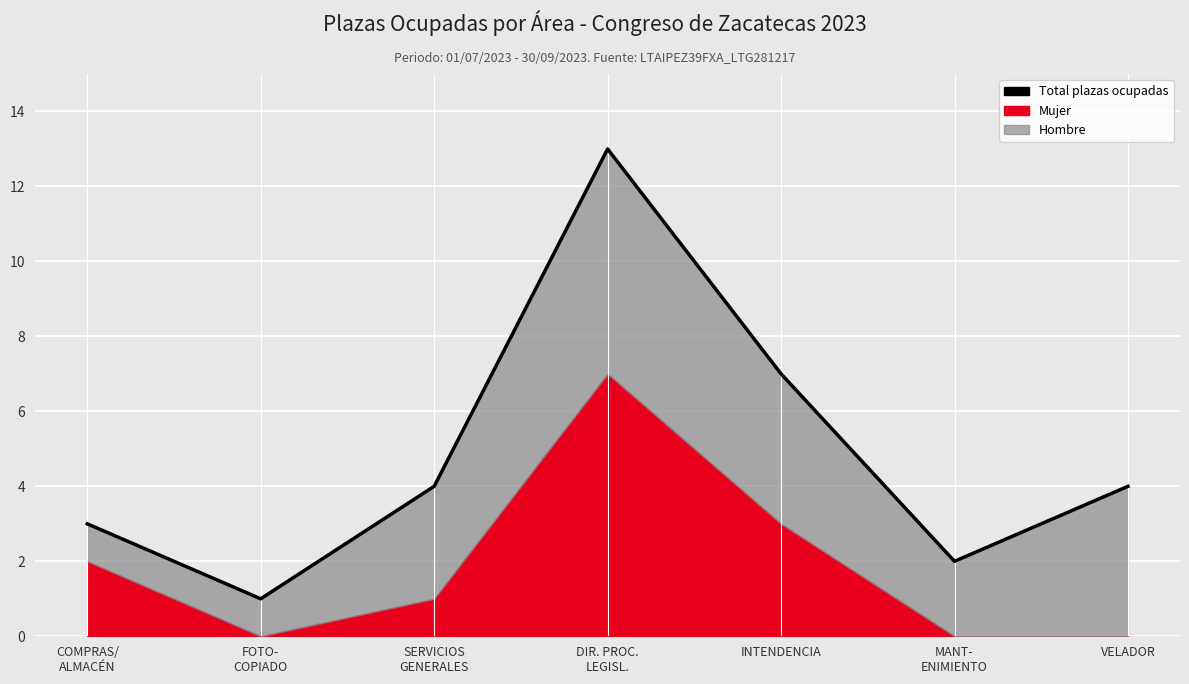

Which has a higher value, FOTO-
COPIADO or SERVICIOS
GENERALES?

SERVICIOS
GENERALES